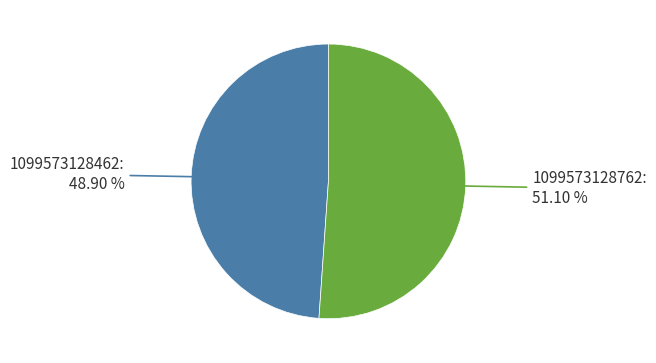

Is there a majority slice in this chart?

Yes